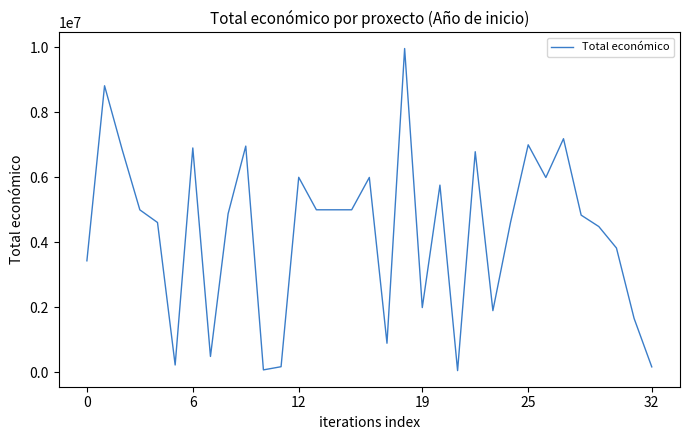

What is the greatest value displayed?

9963866